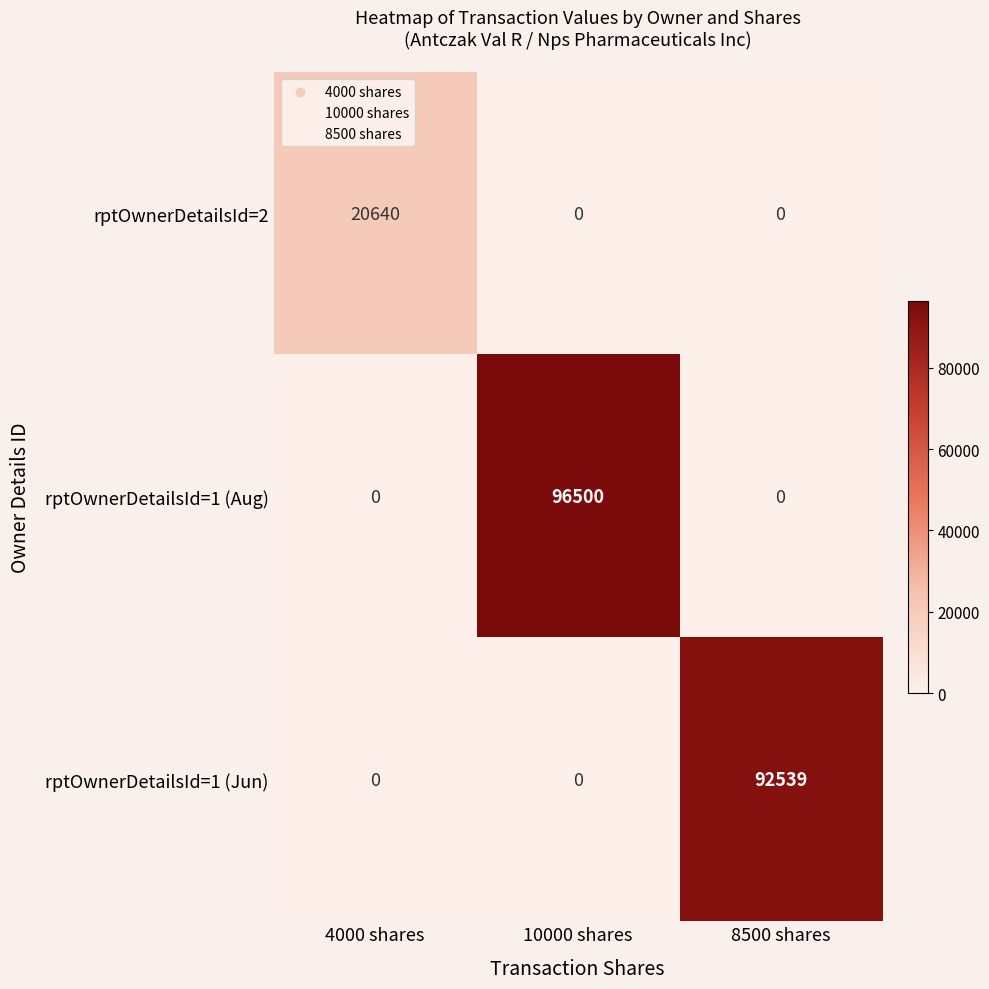

What is the total value across all series at 8500 shares?

92539